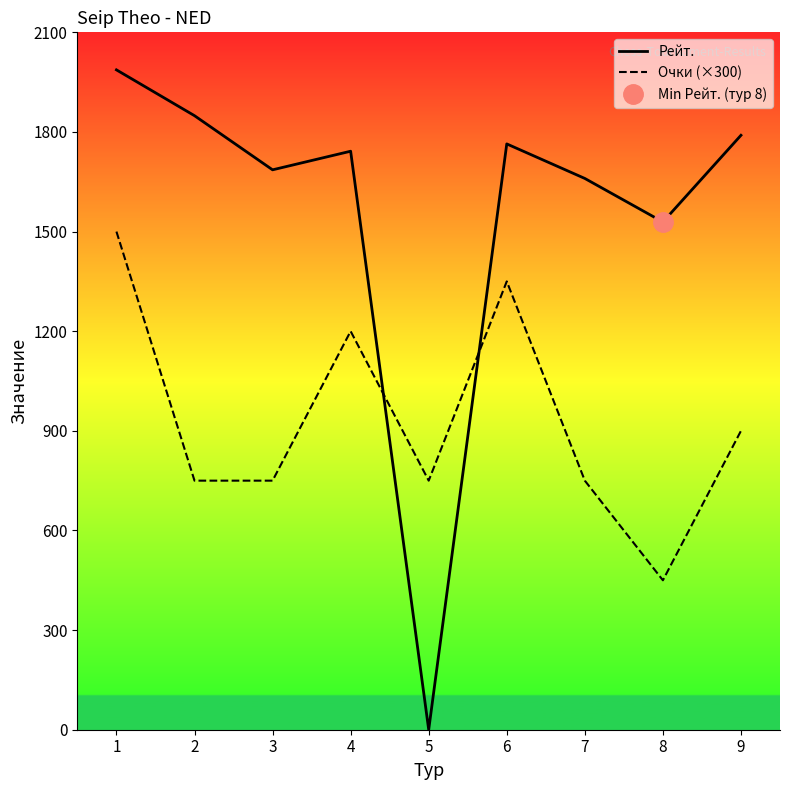

True or false: Рейт. has a value of 607 at 7.

False